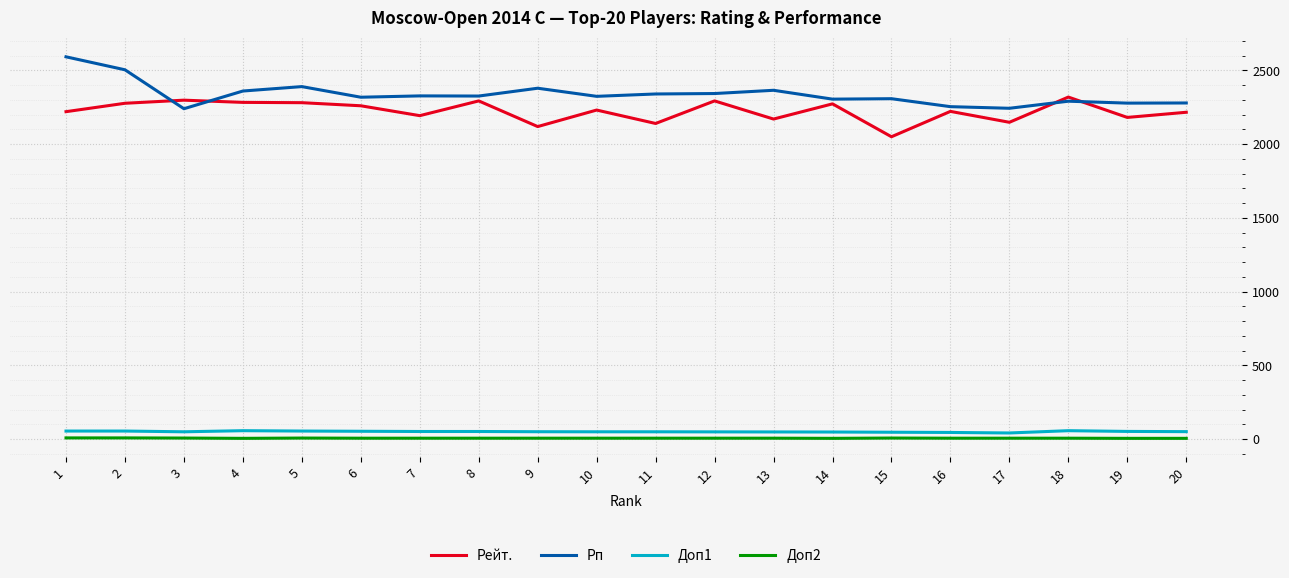

What is the sum of all Рп values?

46766.0